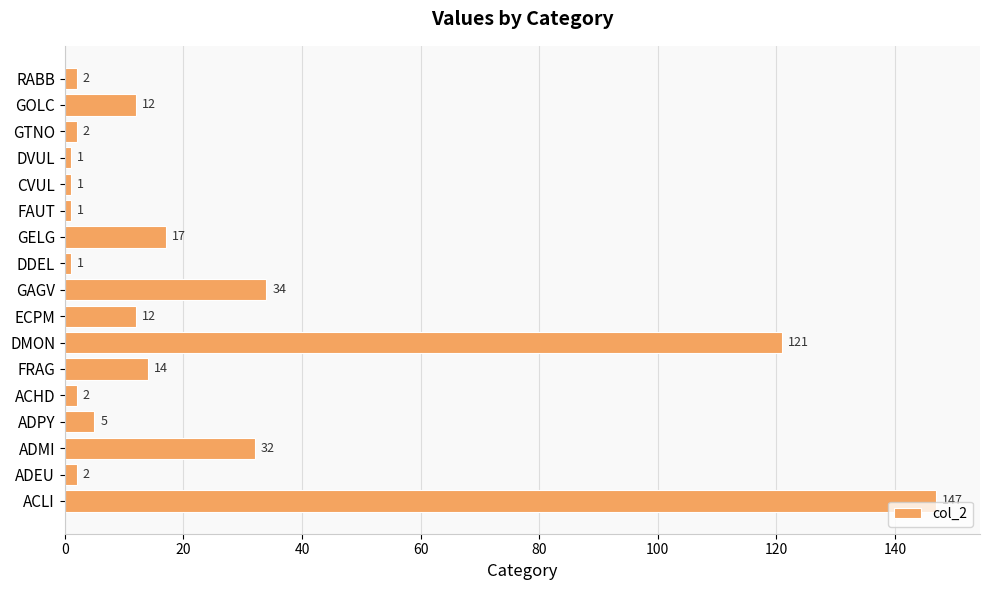

How many series are shown in this chart?

1